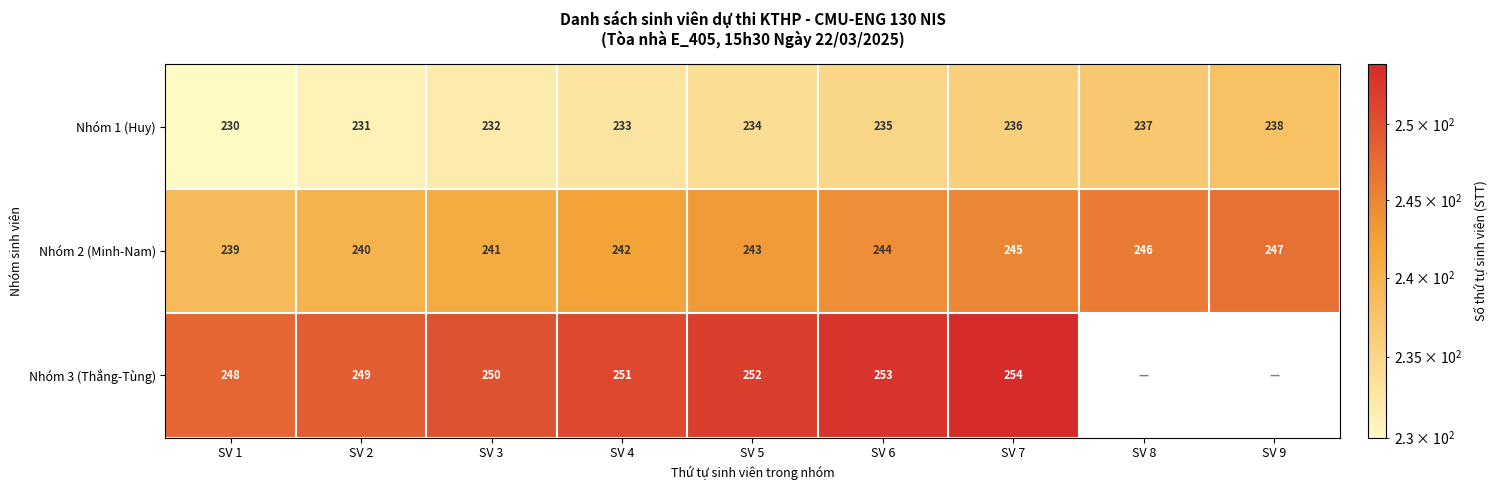

At which label is Nhóm 1 (Huy) closest to 234?

SV 5